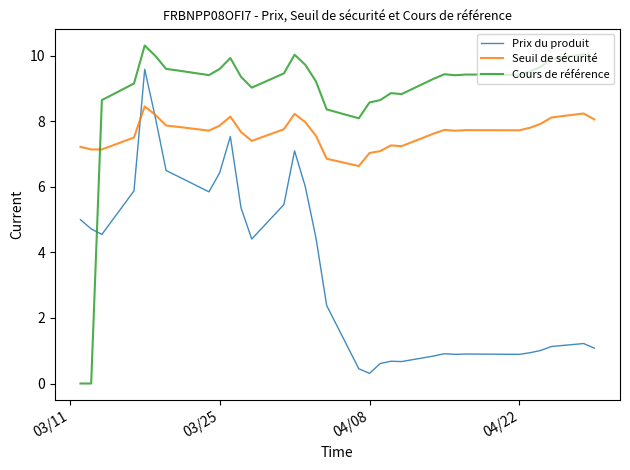

Which series has the widest spread of values?

Cours de référence